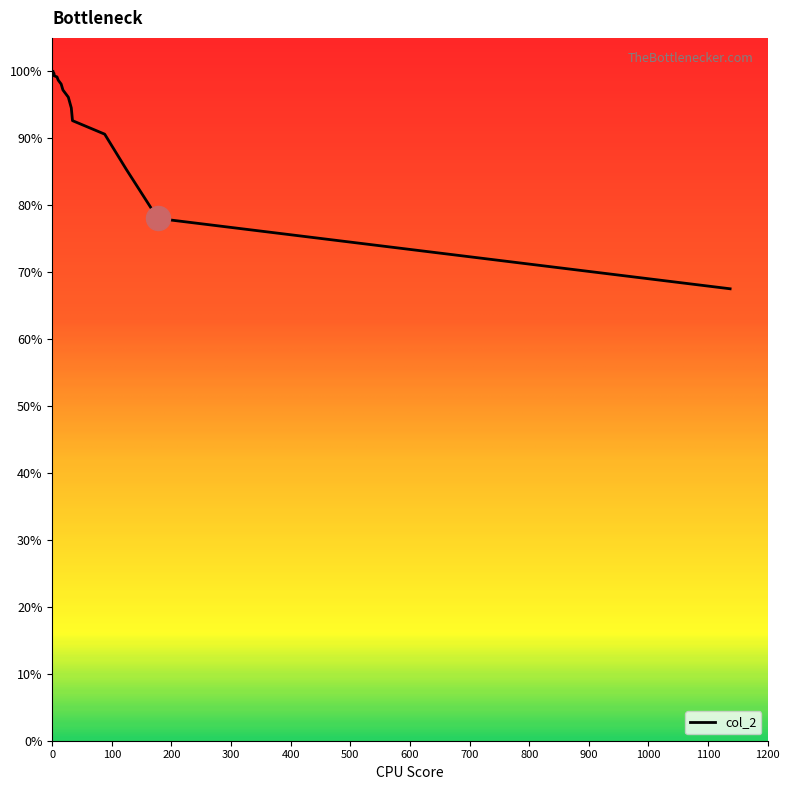

Between 8 and 1, which is larger?

8